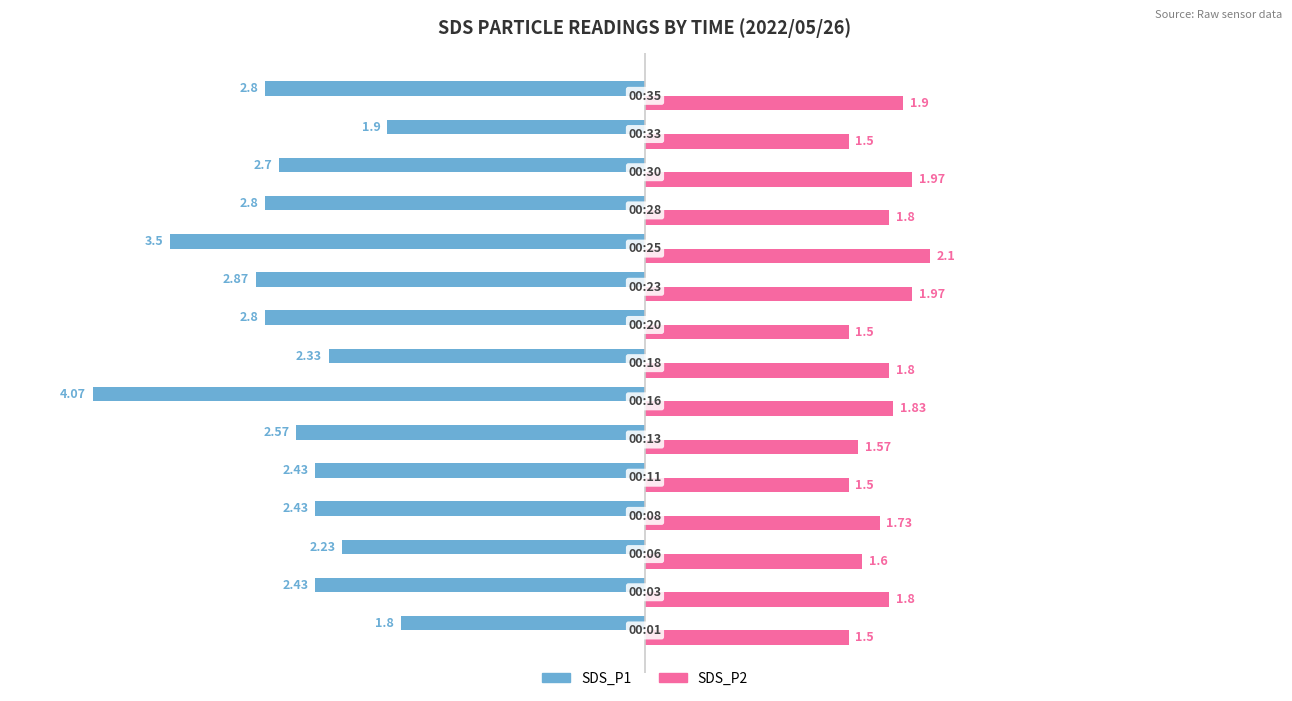

What is the sum of all SDS_P1 values?

-39.7